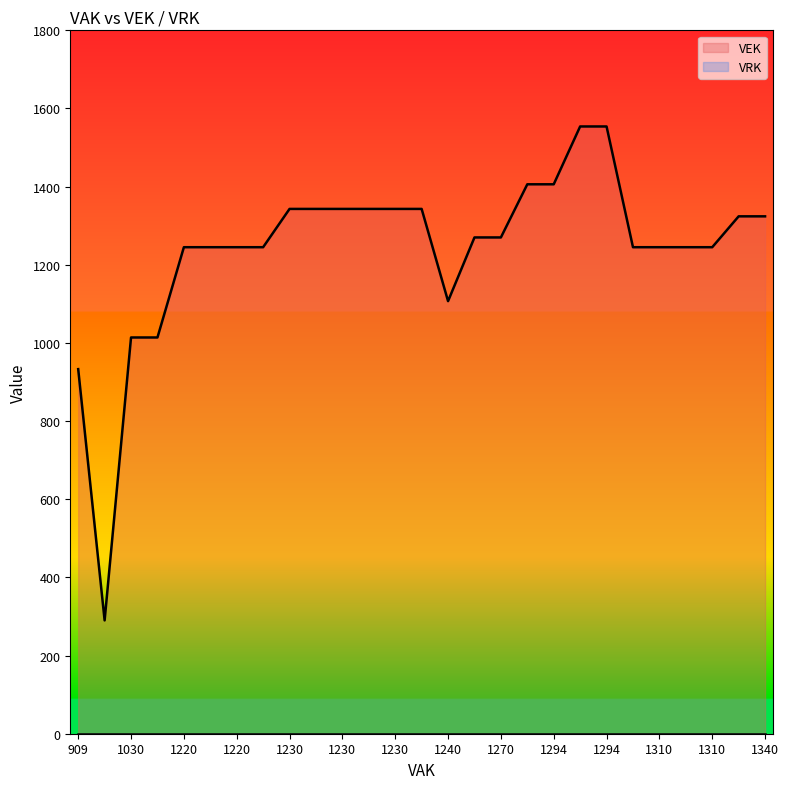

Where is VEK nearest to the value 922?

909